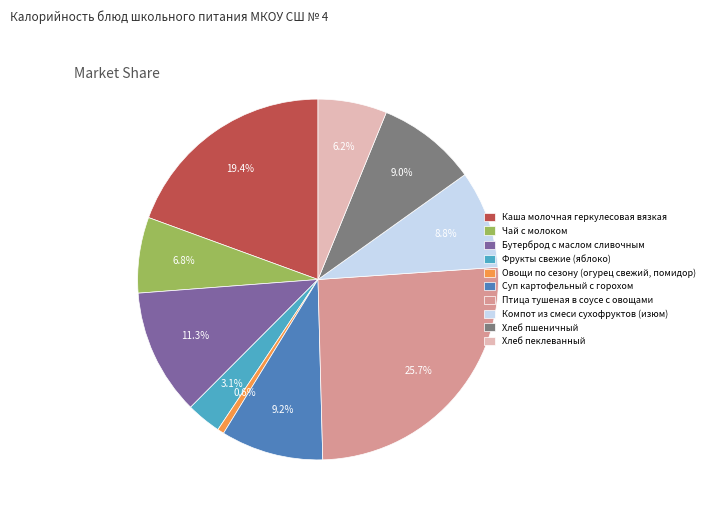

What percentage is NOT represented by Хлеб пеклеванный?

93.8%